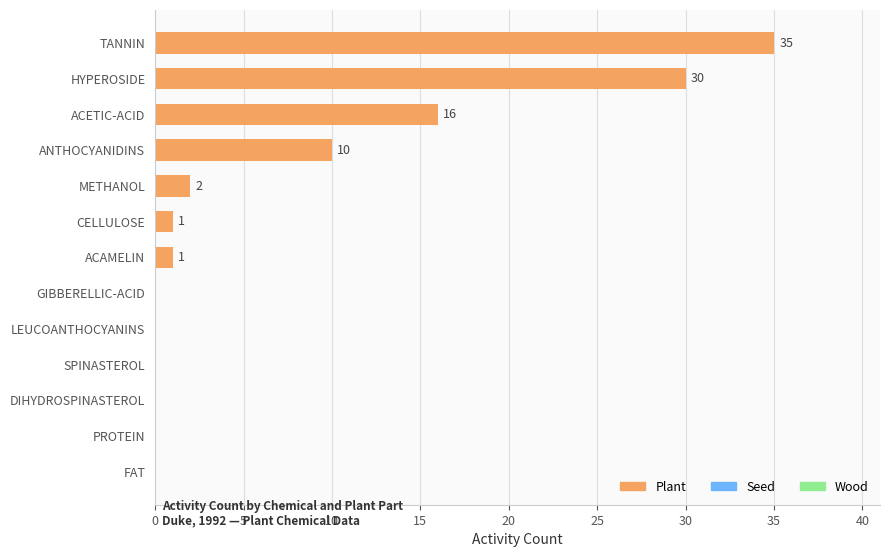

What is the sum of all values?

95